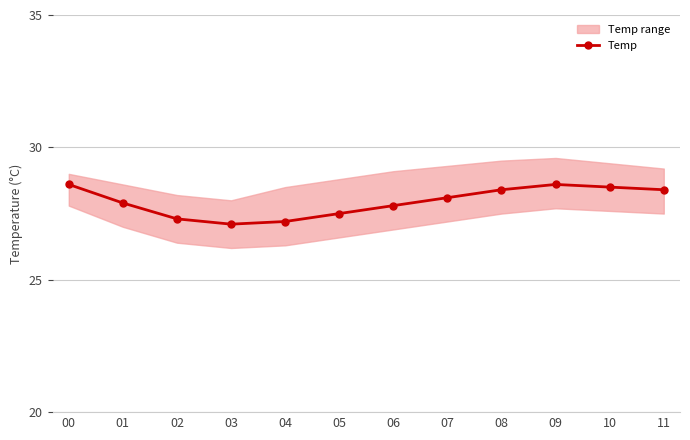

What is the greatest value displayed?

28.6